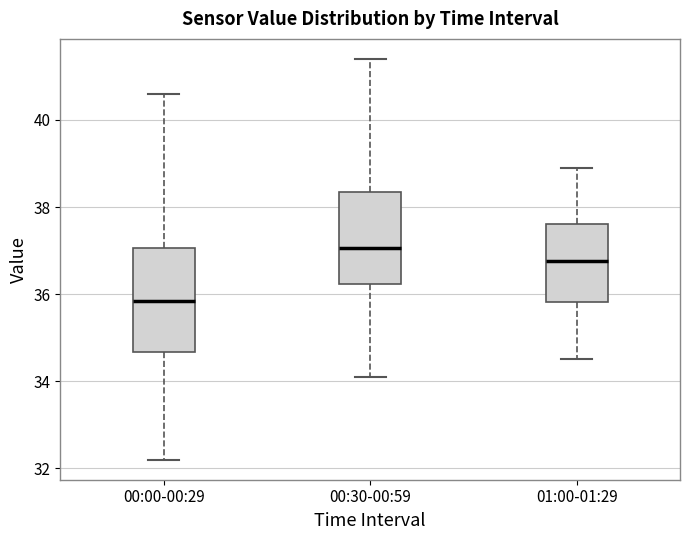

Reading left to right, transcribe this box plot: for each box, give where its median line is, the range the box spans, and where its two whiskers end, as read against the y-axis. The values are not printed on the chart, so give them approximately, as read against the axis.

00:00-00:29: median 35.8, box 34.6 to 37.0, whiskers 32.2 to 40.6
00:30-00:59: median 37.0, box 36.2 to 38.4, whiskers 34.2 to 41.4
01:00-01:29: median 36.8, box 35.8 to 37.6, whiskers 34.6 to 39.0